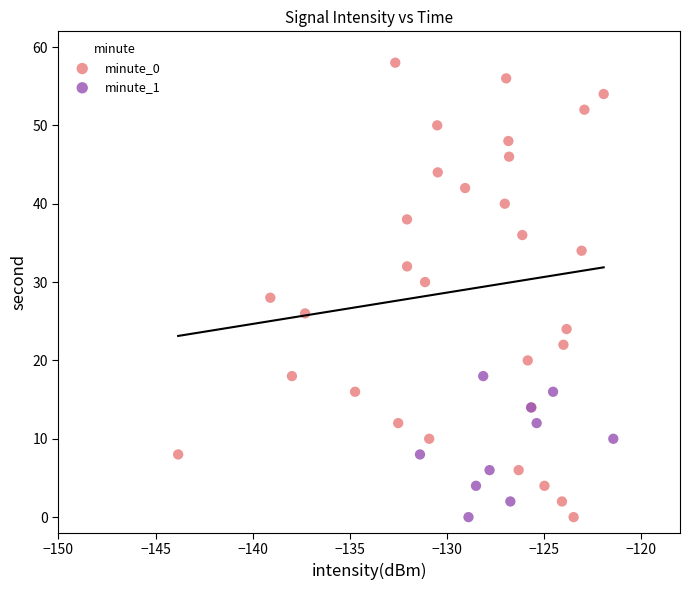

Which series reaches the maximum Y coordinate?

minute_0